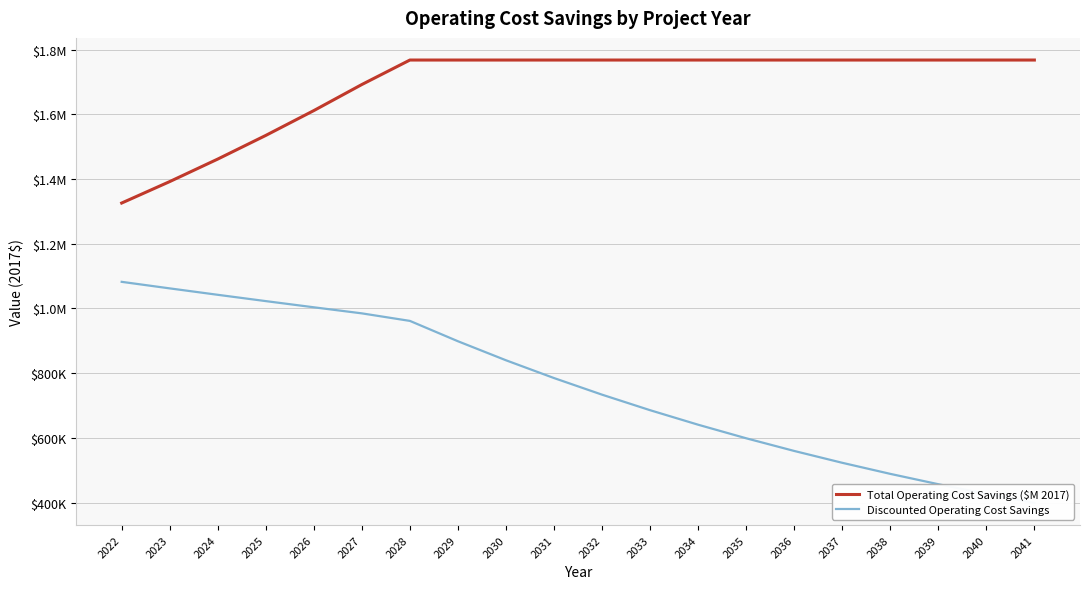

True or false: Discounted Operating Cost Savings and Total Operating Cost Savings ($M 2017) intersect in this chart.

False